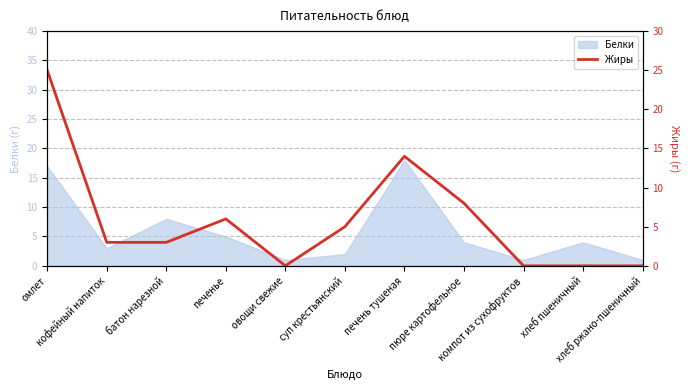

Reading left to right, what are all the values shown in this chart?

25	3	3	6	0	5	14	8	0	0	0